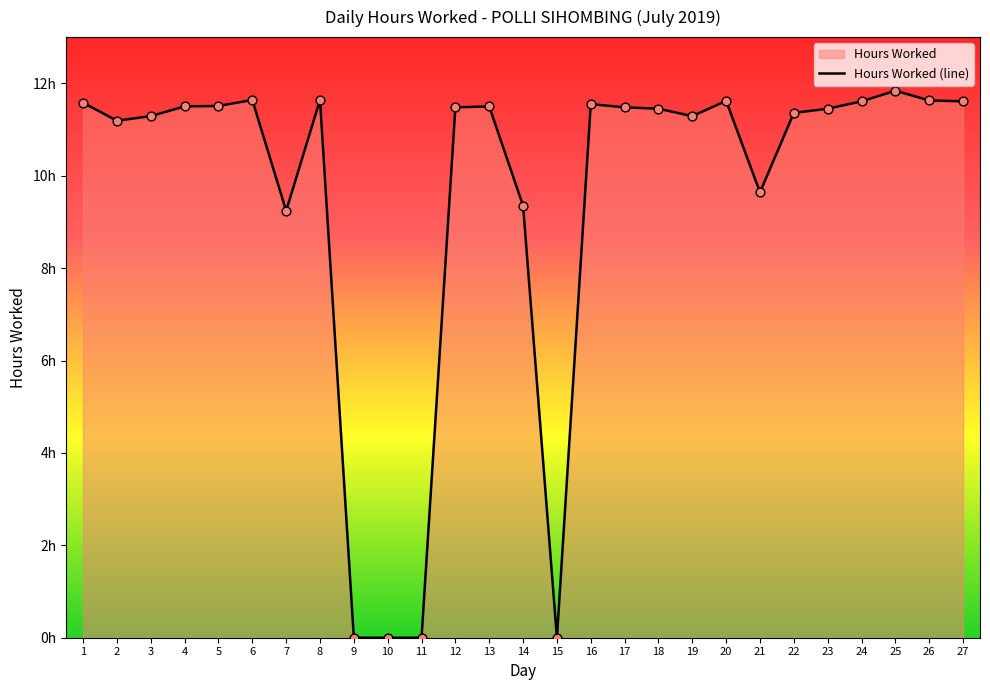

What is the change in value from 5 to 14?

-2.2